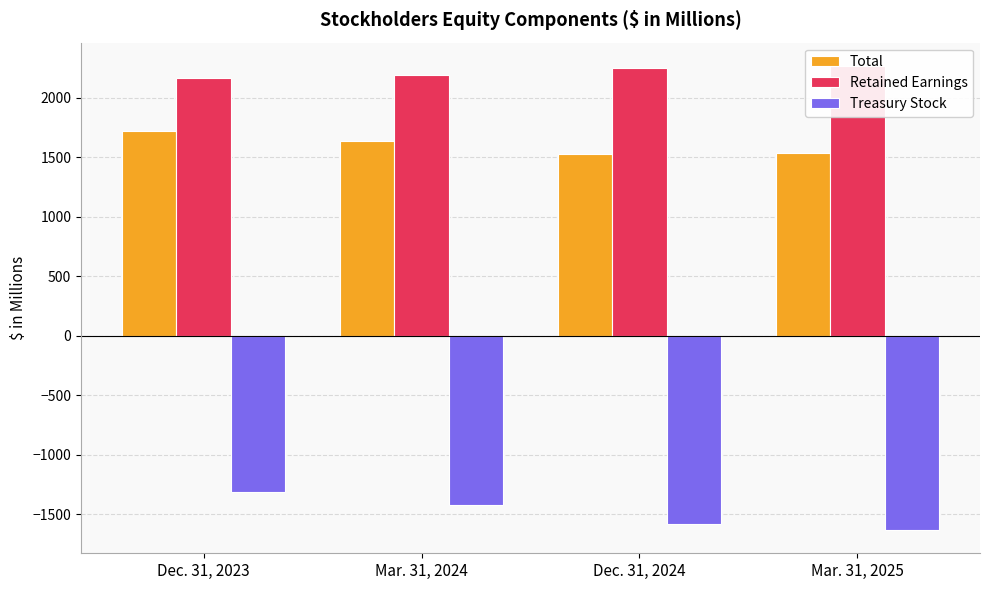

At which category is the sum across all series the highest?

Dec. 31, 2023